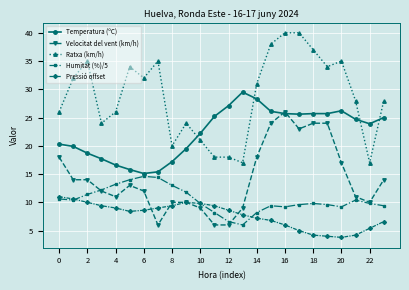

Rank the series by their maximum value, from highest to lowest.

Ratxa (km/h), Temperatura (ºC), Velocitat del vent (km/h), Humitat (%)/5, Pressió offset